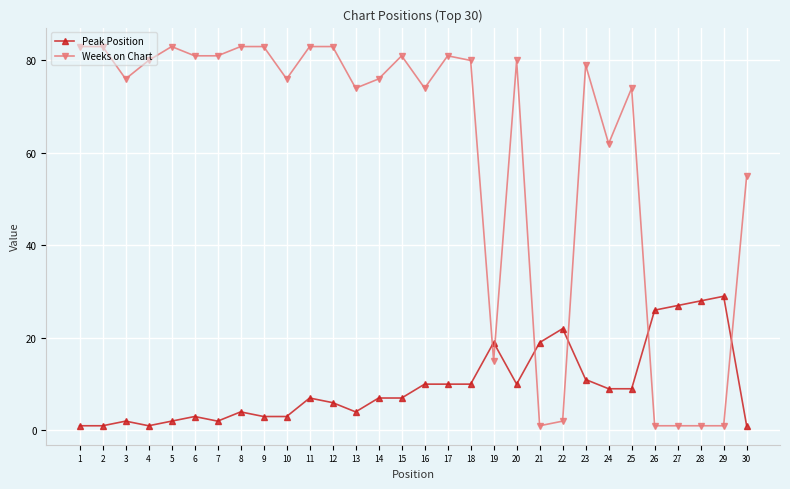

What is the average value of the Weeks on Chart series?

60